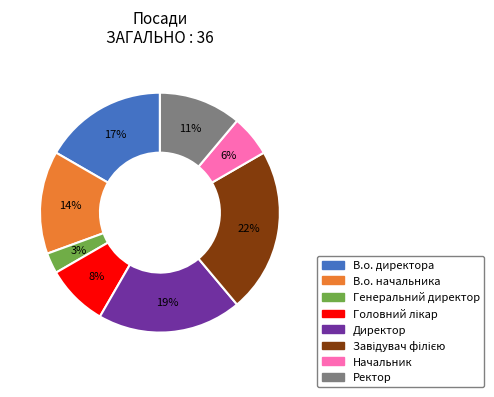

Approximately how many times larger is the value at Начальник compared to Ректор?

0.5